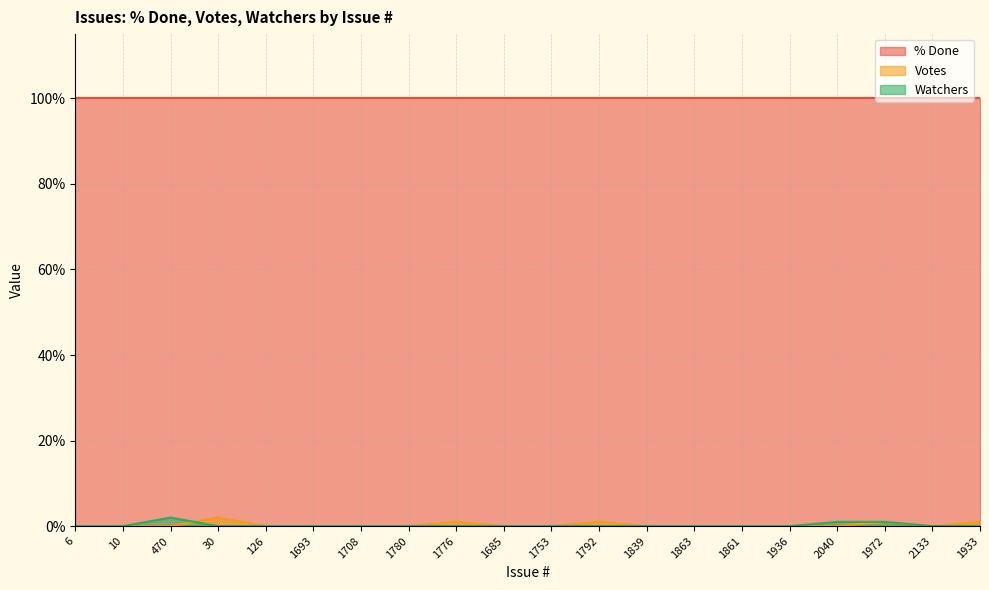

How many interior local peaks does the Watchers series have?

1